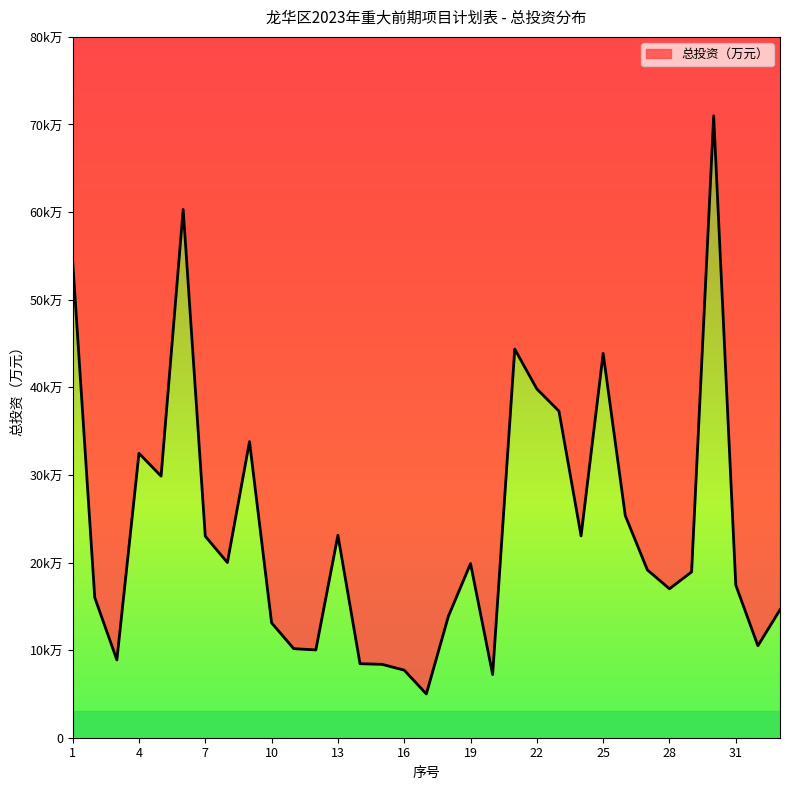

What is the value of the 20th point from the left?

7212